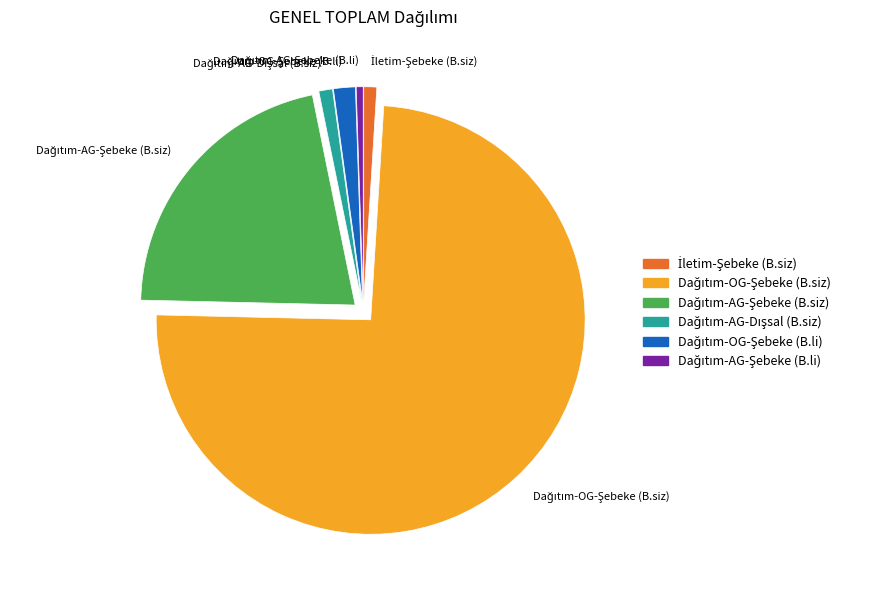

Is there a majority slice in this chart?

Yes